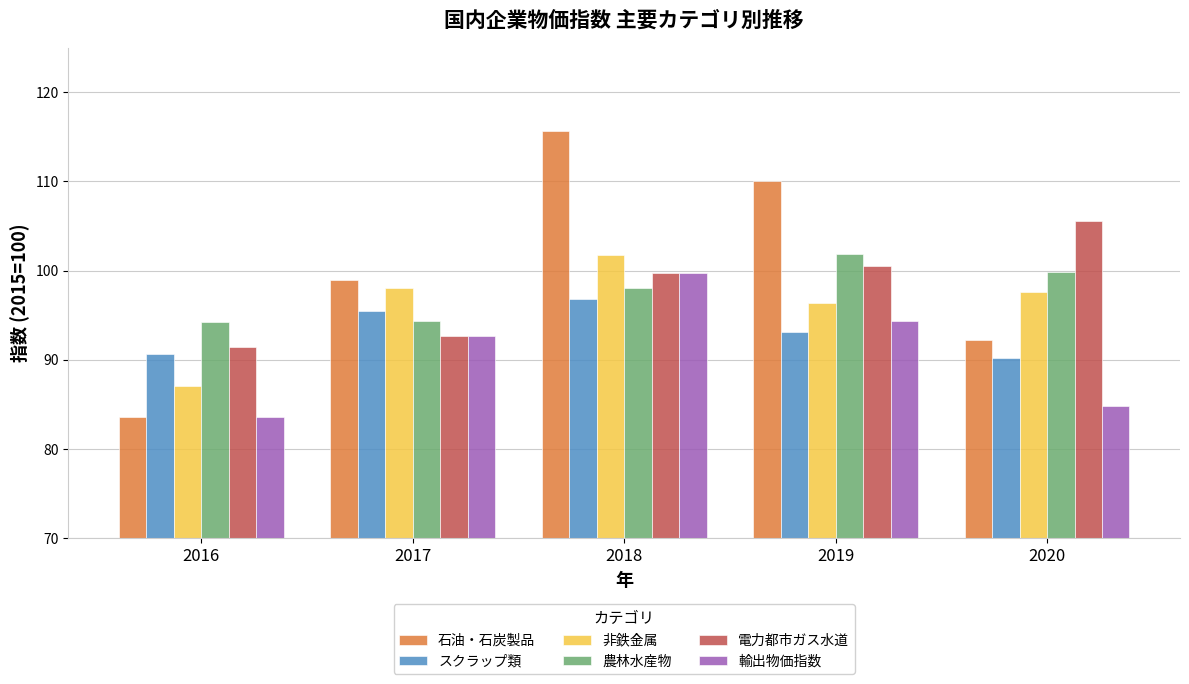

At which category is the sum across all series the highest?

2018